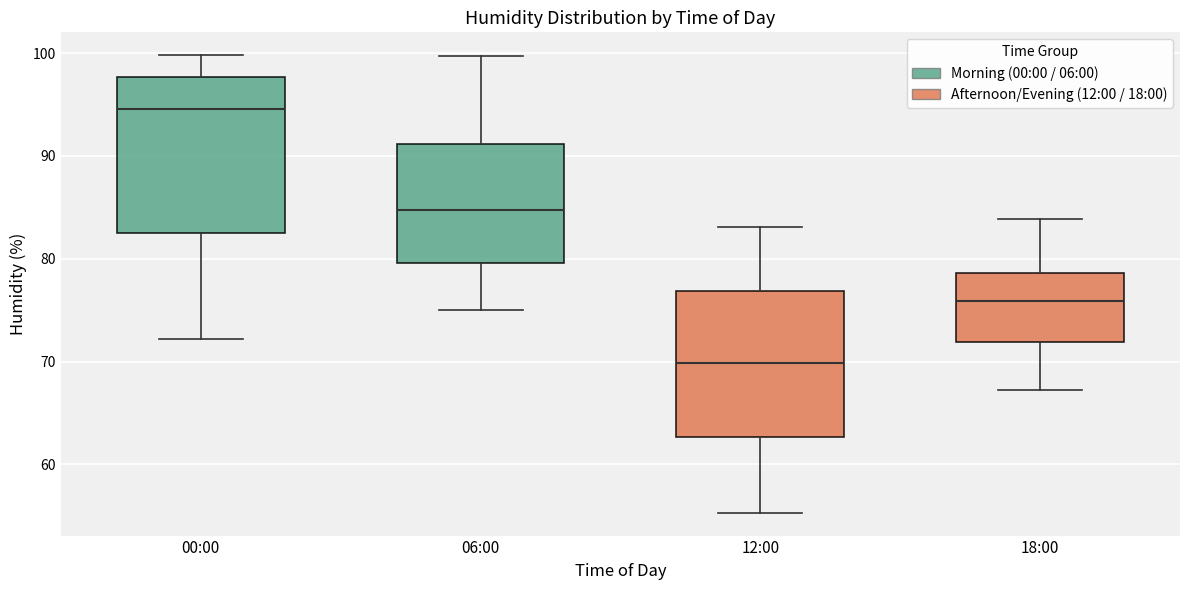

Where does the upper whisker of the box for 12:00 end on the y-axis? The values are not printed on the chart, so give them approximately, as read against the axis.

83